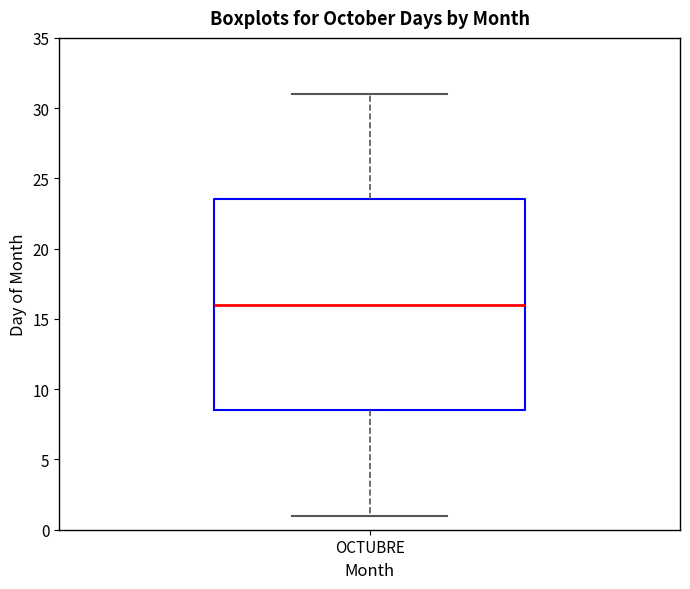

Where does the upper whisker of the box for OCTUBRE end on the y-axis? The values are not printed on the chart, so give them approximately, as read against the axis.

31.0